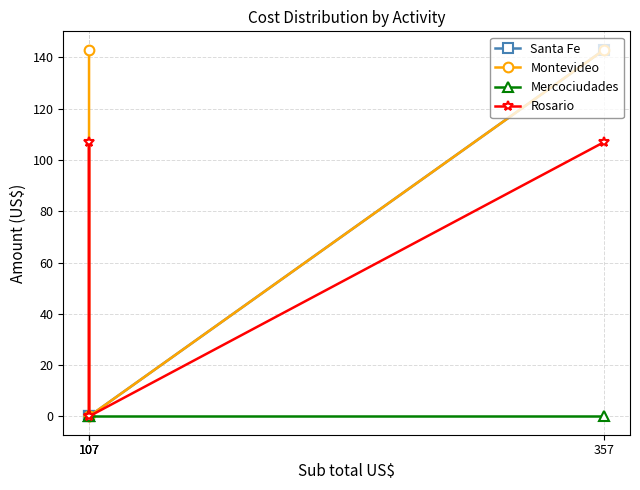

Which category has the lowest value in the Mercociudades series?

107